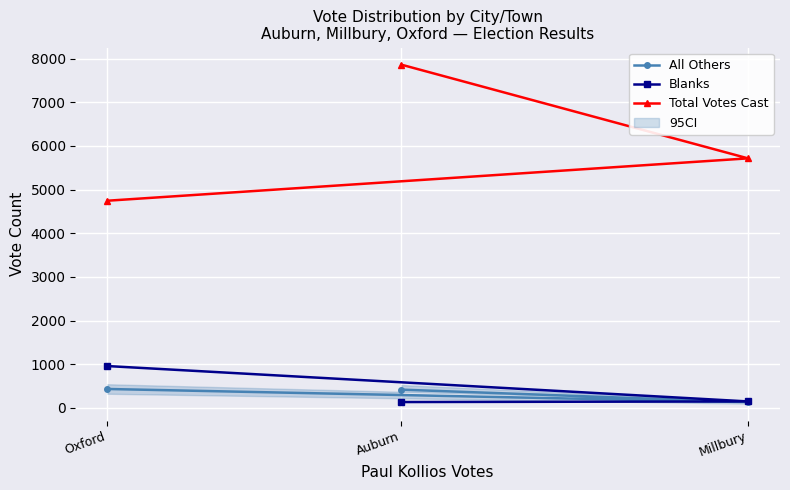

What is the sum of the All Others values at Auburn and Oxford?

855